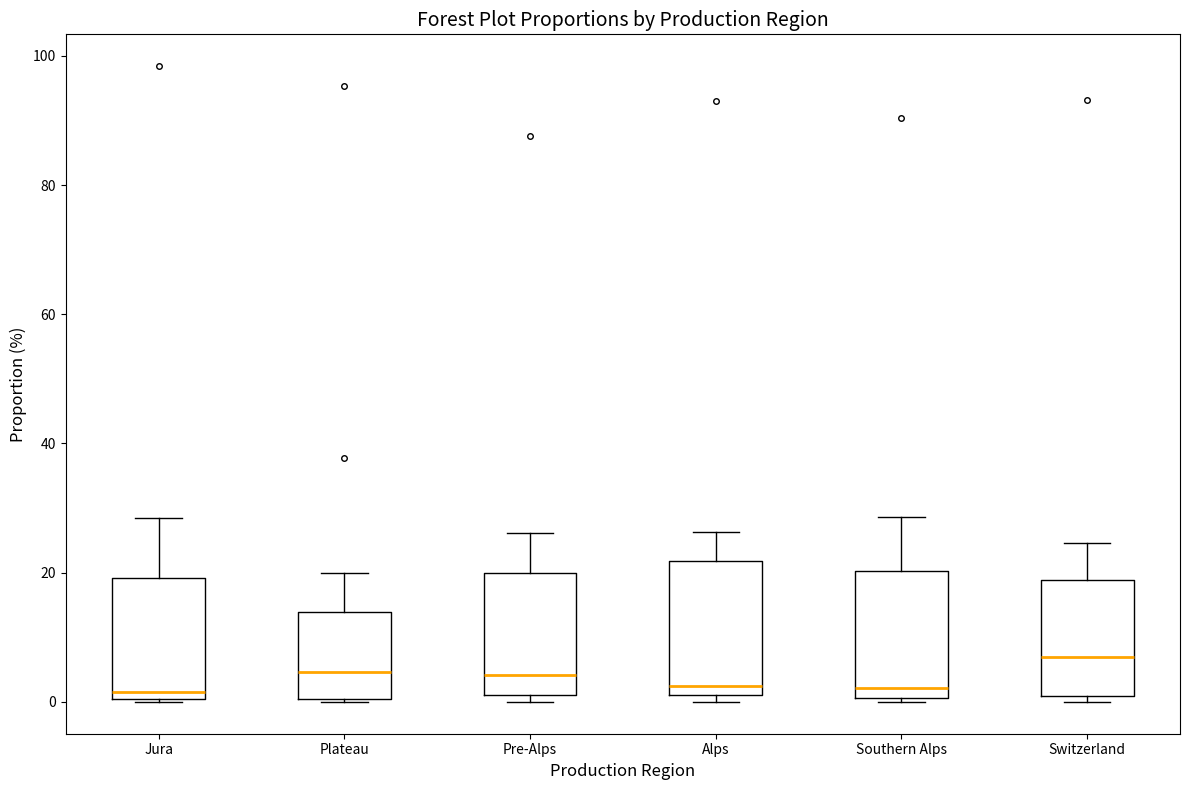

Reading left to right, transcribe this box plot: for each box, give where its median line is, the range the box spans, and where its two whiskers end, as read against the y-axis. The values are not printed on the chart, so give them approximately, as read against the axis.

Jura: median 2, box 0 to 20, whiskers 0 to 28
Plateau: median 4, box 0 to 14, whiskers 0 to 20
Pre-Alps: median 4, box 2 to 20, whiskers 0 to 26
Alps: median 2 (just above the box's lower edge), box 2 to 22, whiskers 0 to 26
Southern Alps: median 2, box 0 to 20, whiskers 0 to 28
Switzerland: median 6, box 0 to 18, whiskers 0 (just below the box's lower edge) to 24